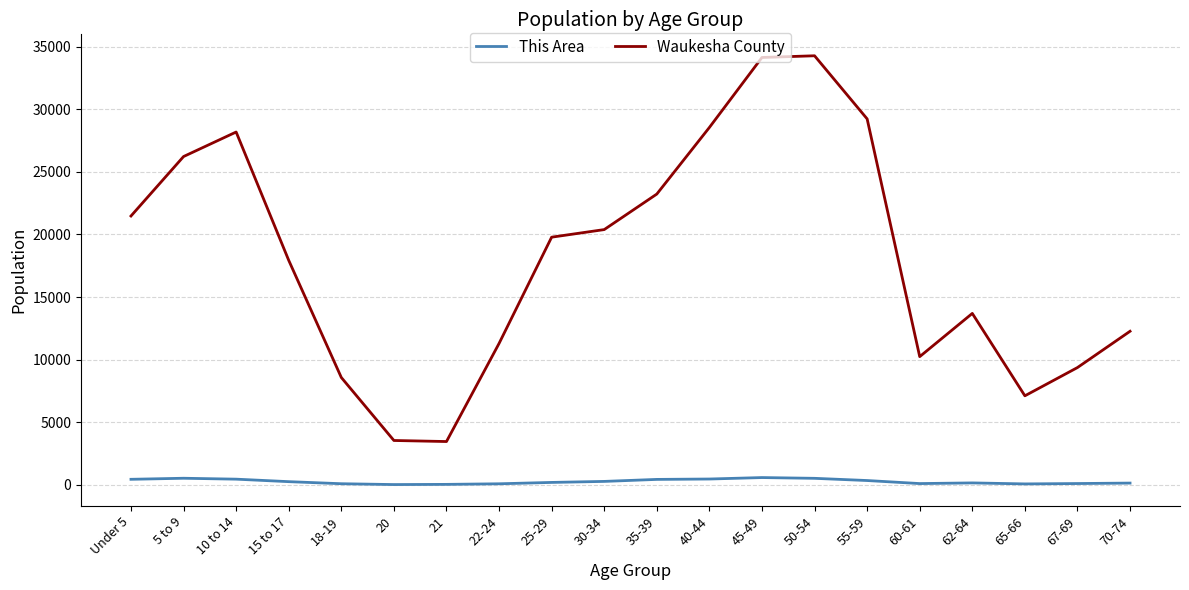

Which series has the largest range (max minus min)?

Waukesha County